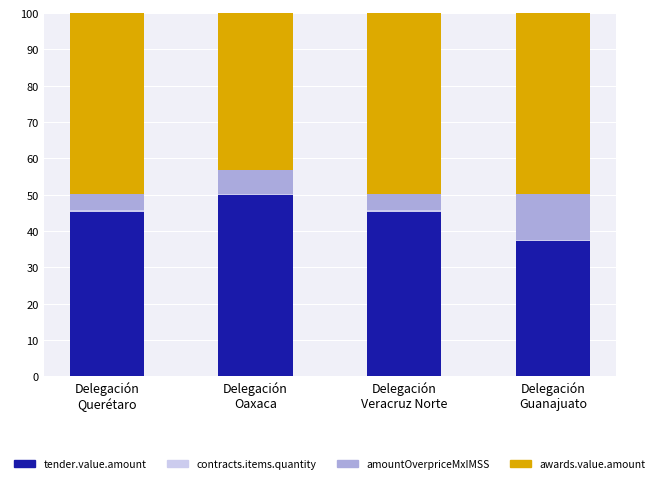

How many bars are there in total?

4